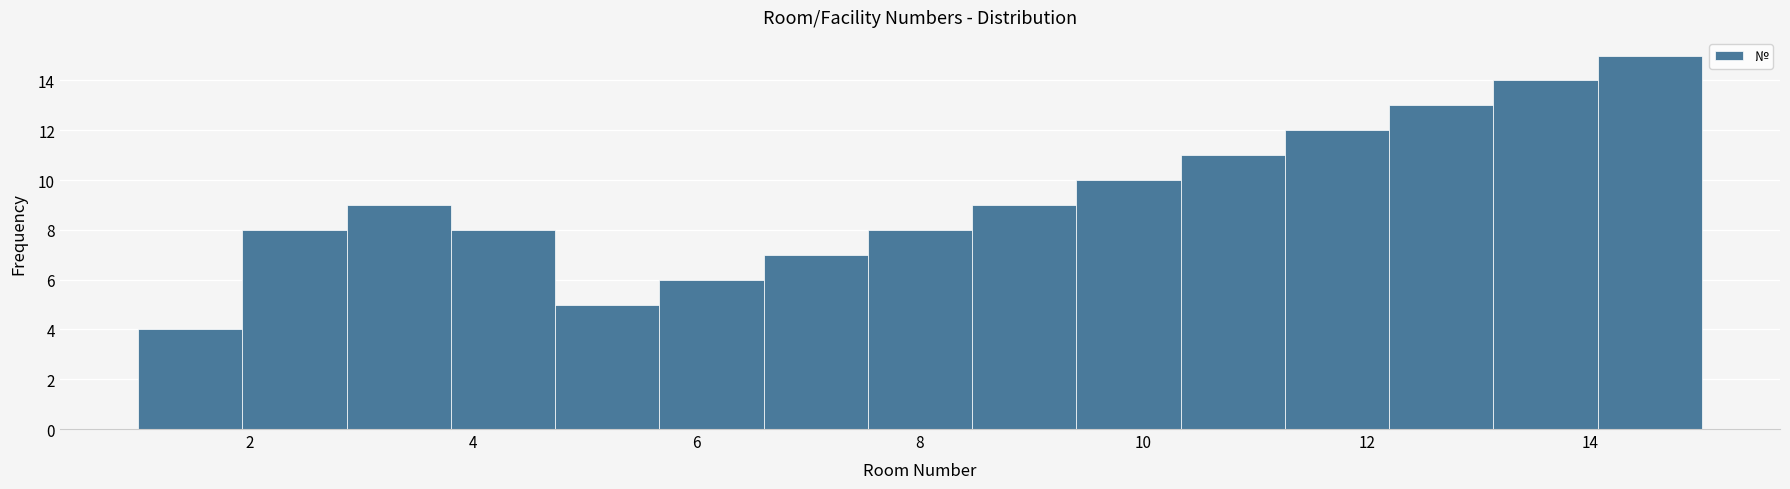

Which range on the x-axis has the tallest bar?

14.0 to 15.0